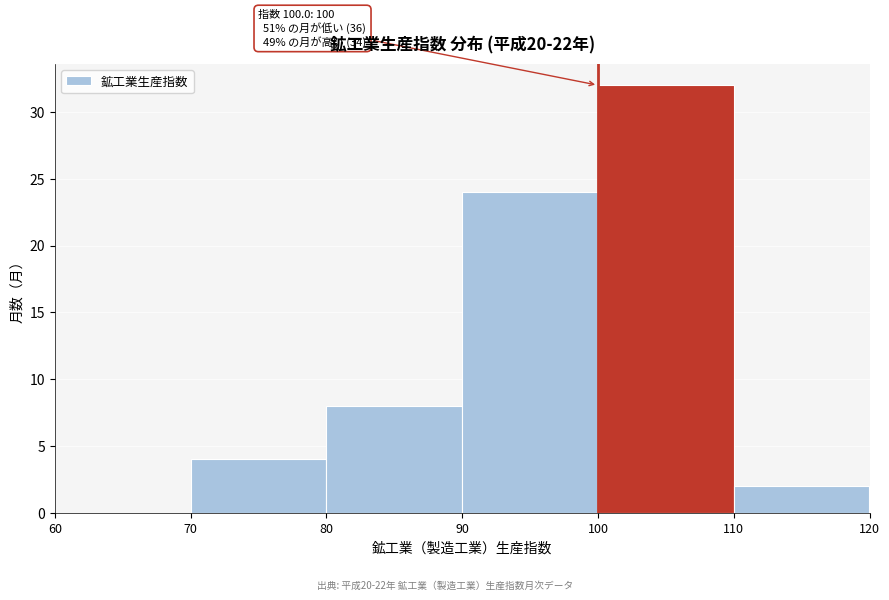

Over which range of the x-axis is the bar tallest?

100 to 110